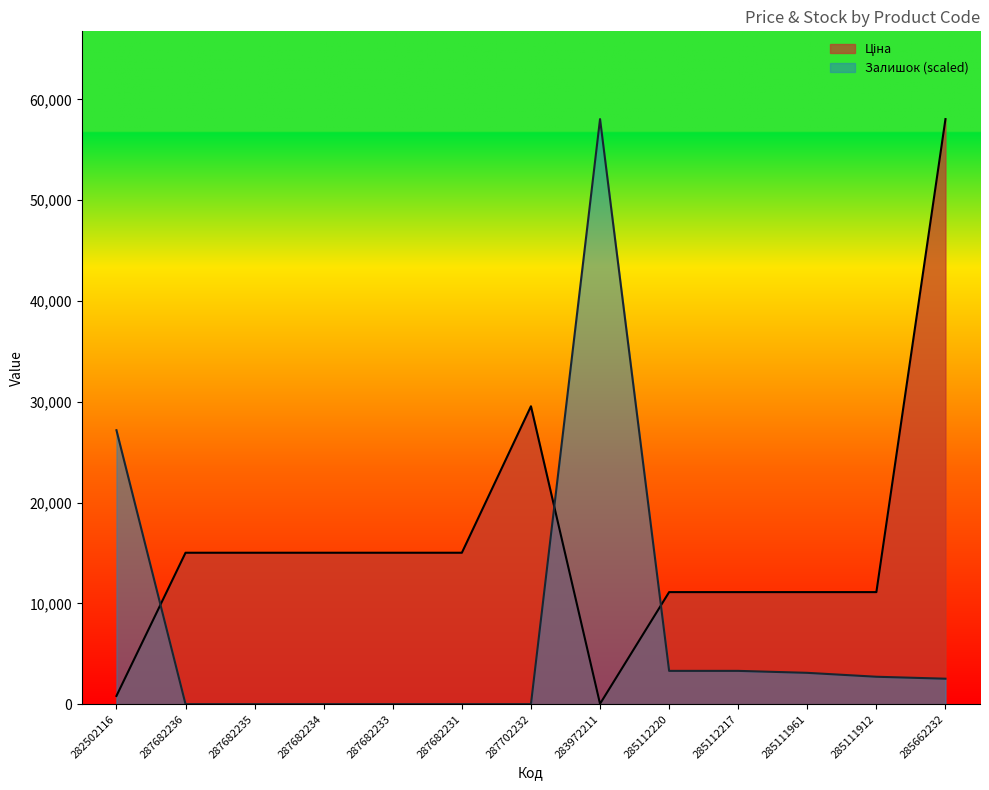

List the series in order of their peak value, lowest first.

Ціна, Залишок